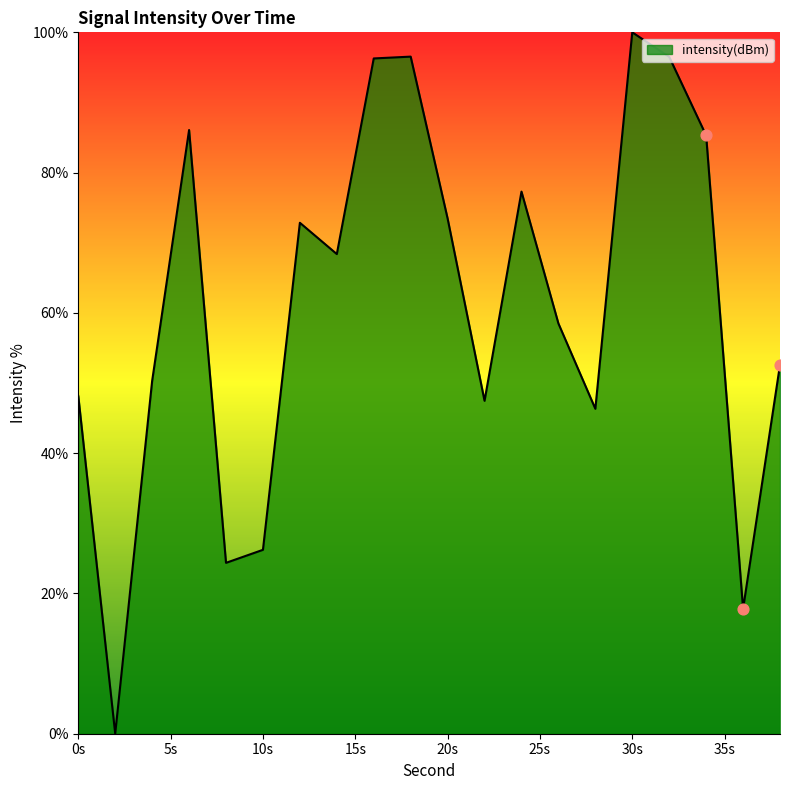

What is the difference between the maximum and minimum values?

100.0